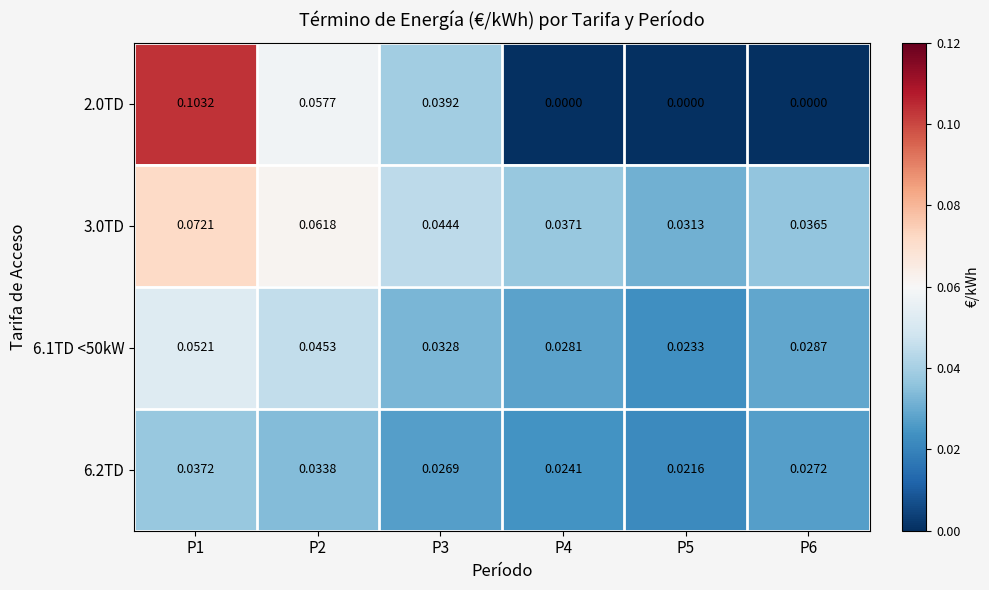

Count the number of data series in this chart.

4